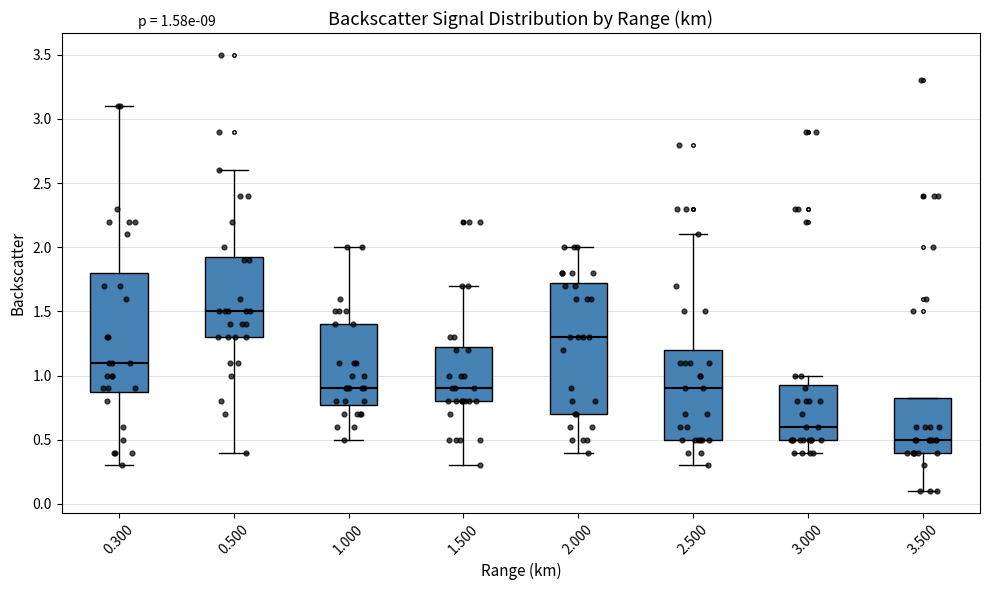

Which box has the lowest median line?

3.500